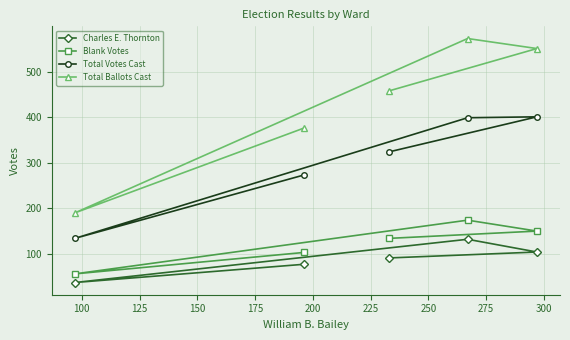

True or false: Blank Votes and Total Ballots Cast cross at least once.

False